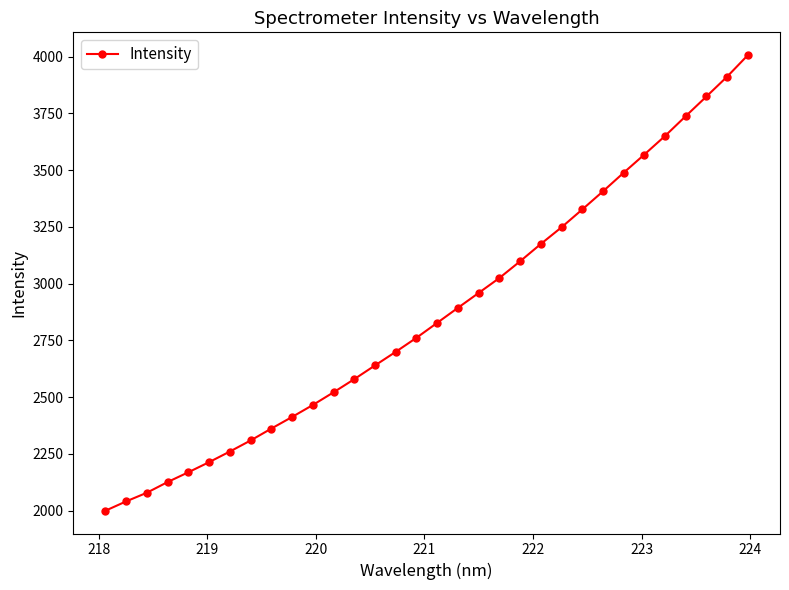

What is the minimum value shown in the chart?

1999.7